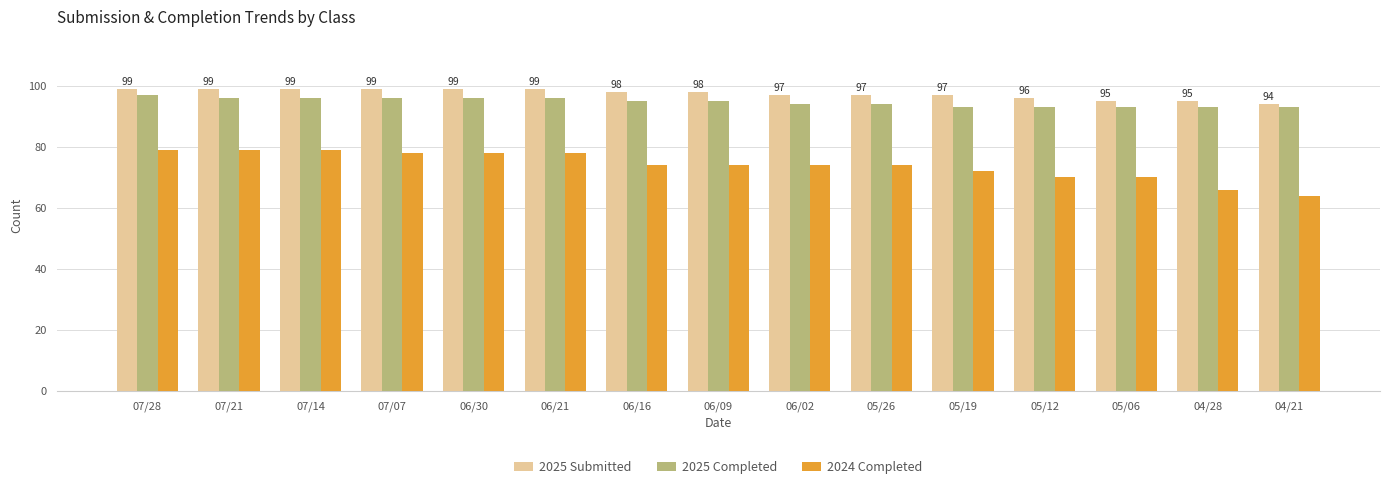

At which label does 2025 Submitted first exceed 98?

07/28